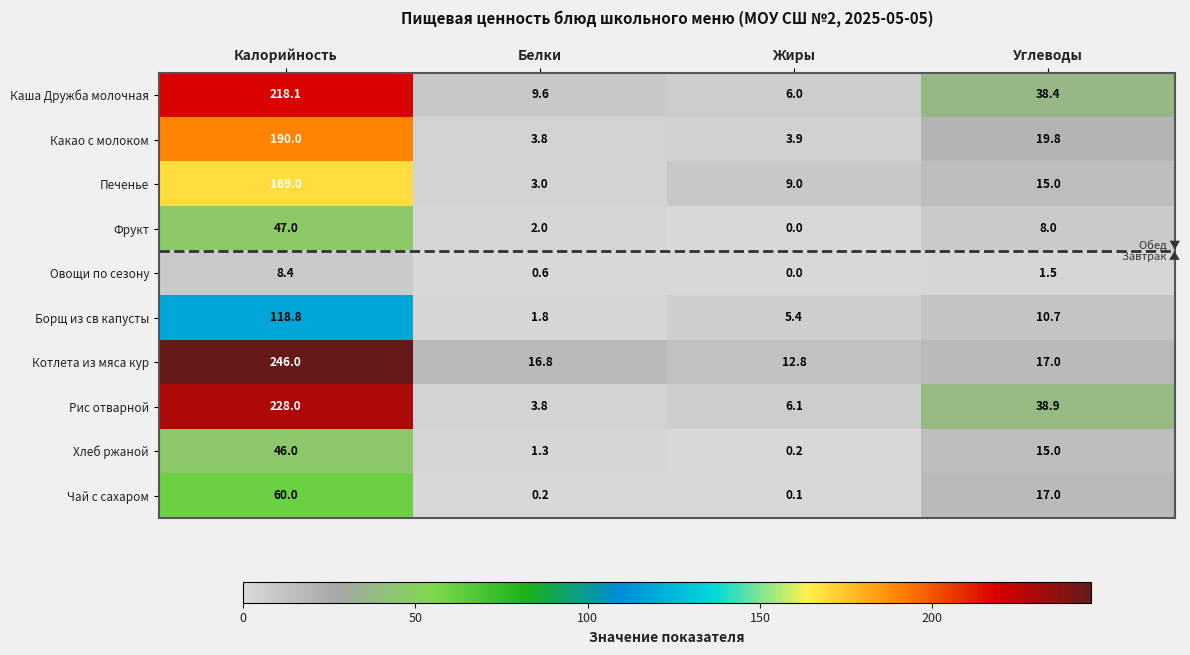

What is the difference between the highest and lowest values at Белки?

16.6